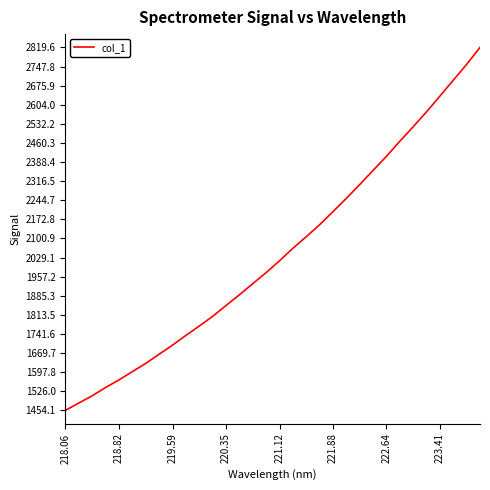

What is the smallest value displayed?

1454.1